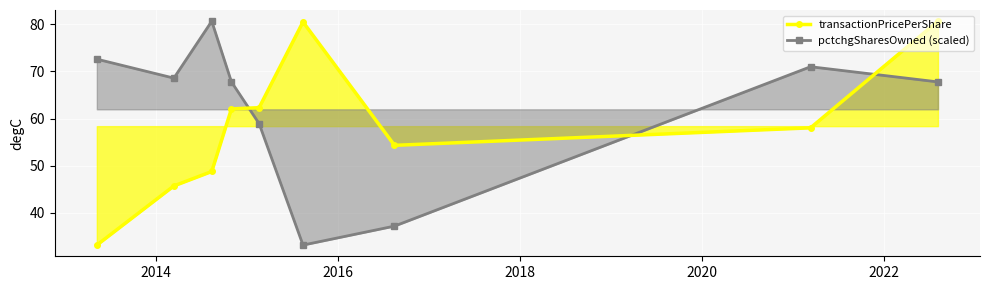

What is the maximum value shown in the chart?

80.6